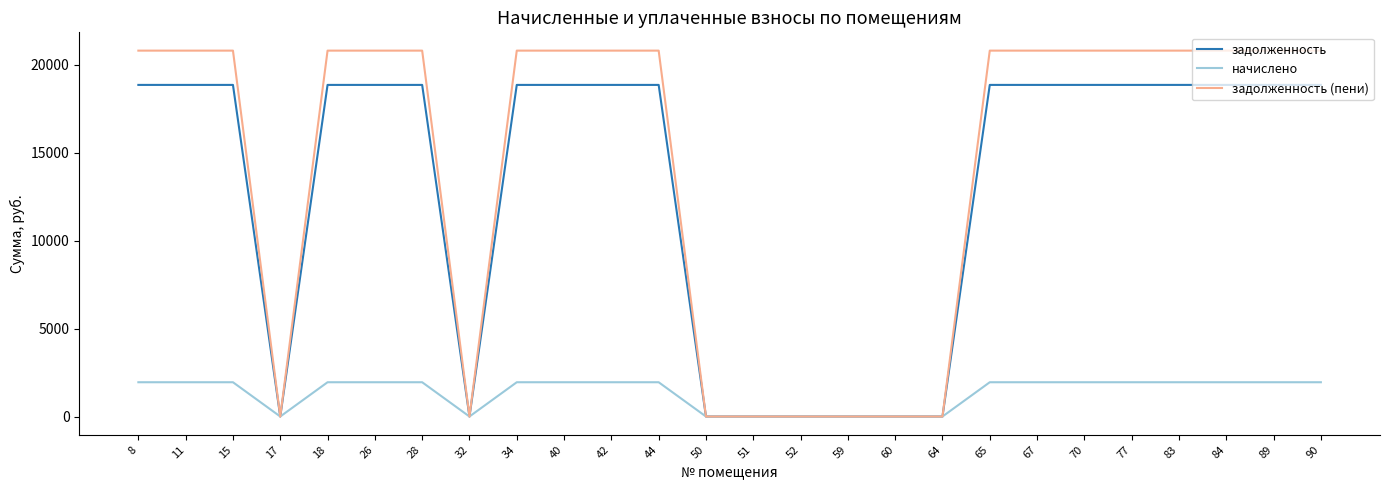

Which series has the widest spread of values?

задолженность (пени)